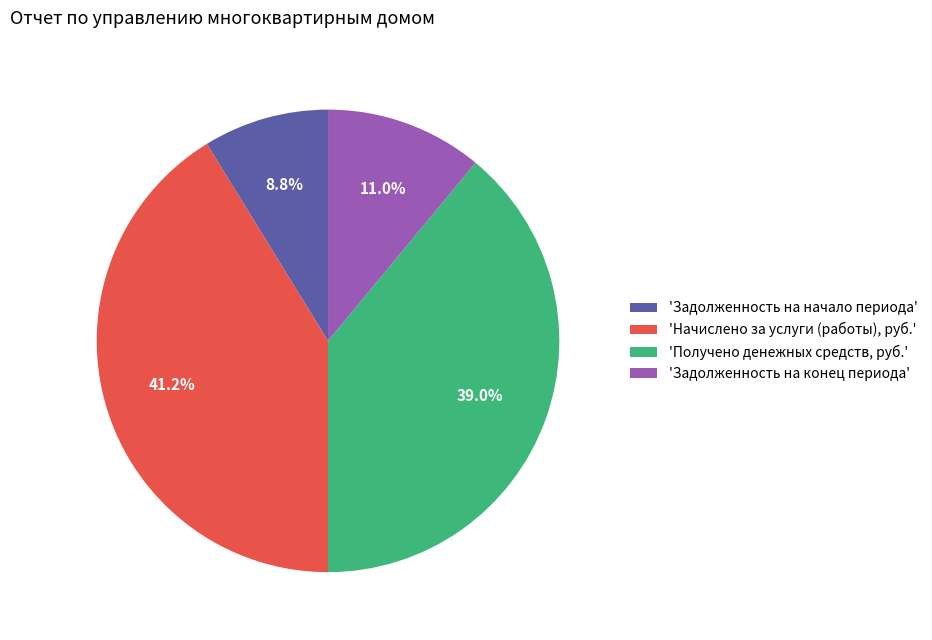

What is the largest slice in the pie chart?

'Начислено за услуги (работы), руб.'